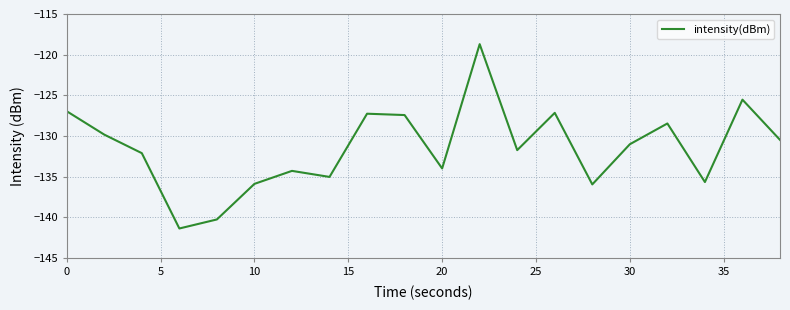

What is the difference between the maximum and minimum values?

22.7